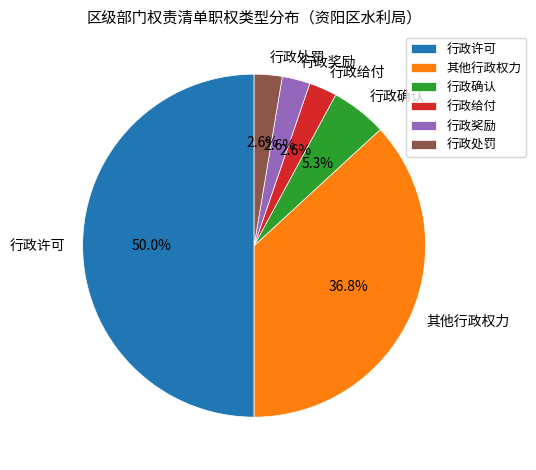

Is it true that 其他行政权力 is 37% of the pie?

True